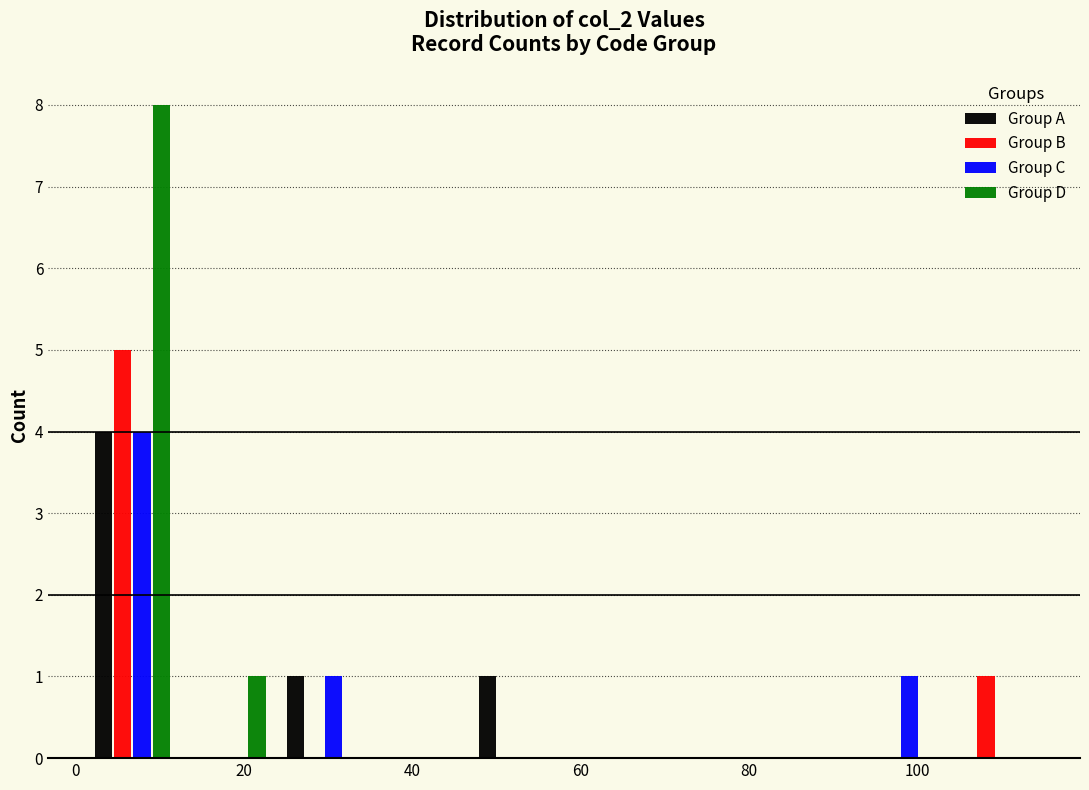

Reading left to right, transcribe this chart: for each range on the x-axis, give the height of each series' bar. Neither the bar edges nor the heights are printed on the chart, so give them approximately, as read against the axes.

1.0 to 12.4: Group A=4	Group B=5	Group C=4	Group D=8
12.4 to 23.8: Group A=0	Group B=0	Group C=0	Group D=1
23.8 to 35.2: Group A=1	Group B=0	Group C=1	Group D=0
35.2 to 46.6: Group A=0	Group B=0	Group C=0	Group D=0
46.6 to 58.0: Group A=1	Group B=0	Group C=0	Group D=0
58.0 to 69.4: Group A=0	Group B=0	Group C=0	Group D=0
69.4 to 80.8: Group A=0	Group B=0	Group C=0	Group D=0
80.8 to 92.2: Group A=0	Group B=0	Group C=0	Group D=0
92.2 to 103.6: Group A=0	Group B=0	Group C=1	Group D=0
103.6 to 115.0: Group A=0	Group B=1	Group C=0	Group D=0